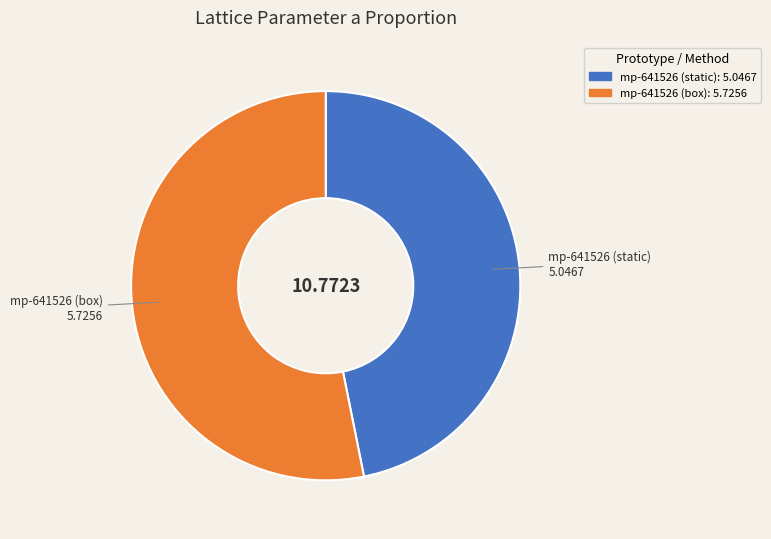

Is there a majority slice in this chart?

Yes